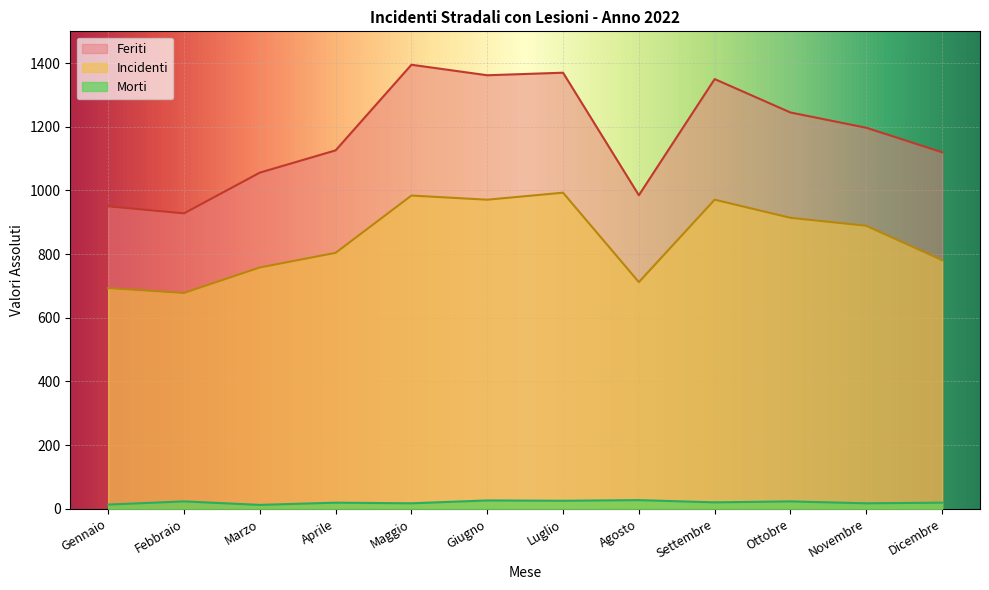

What is the average value of the Feriti series?

1174